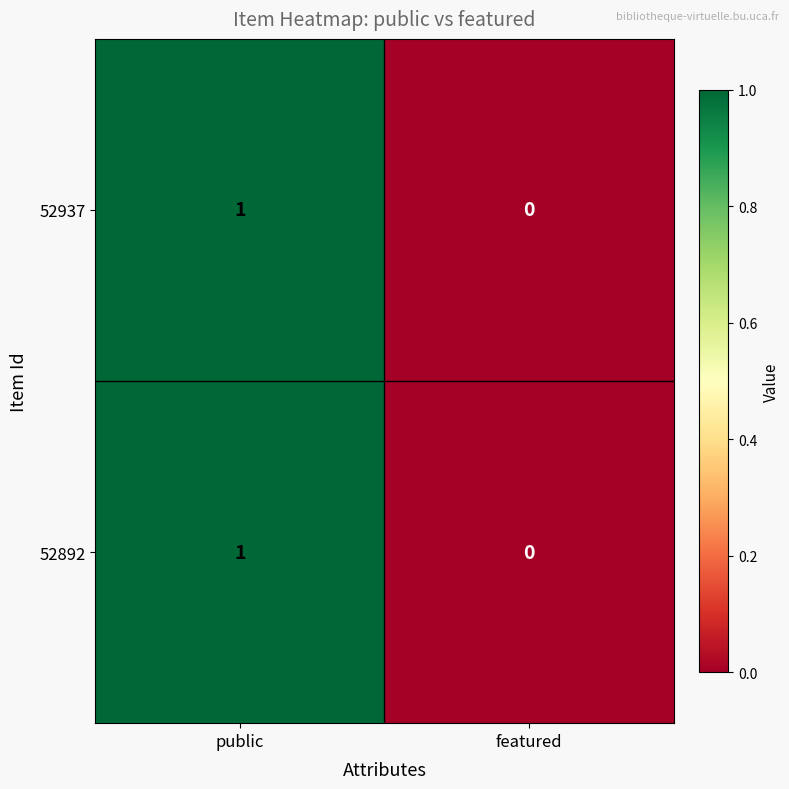

Reading left to right, transcribe all the data shown in this chart.

52937: public=1	featured=0
52892: public=1	featured=0